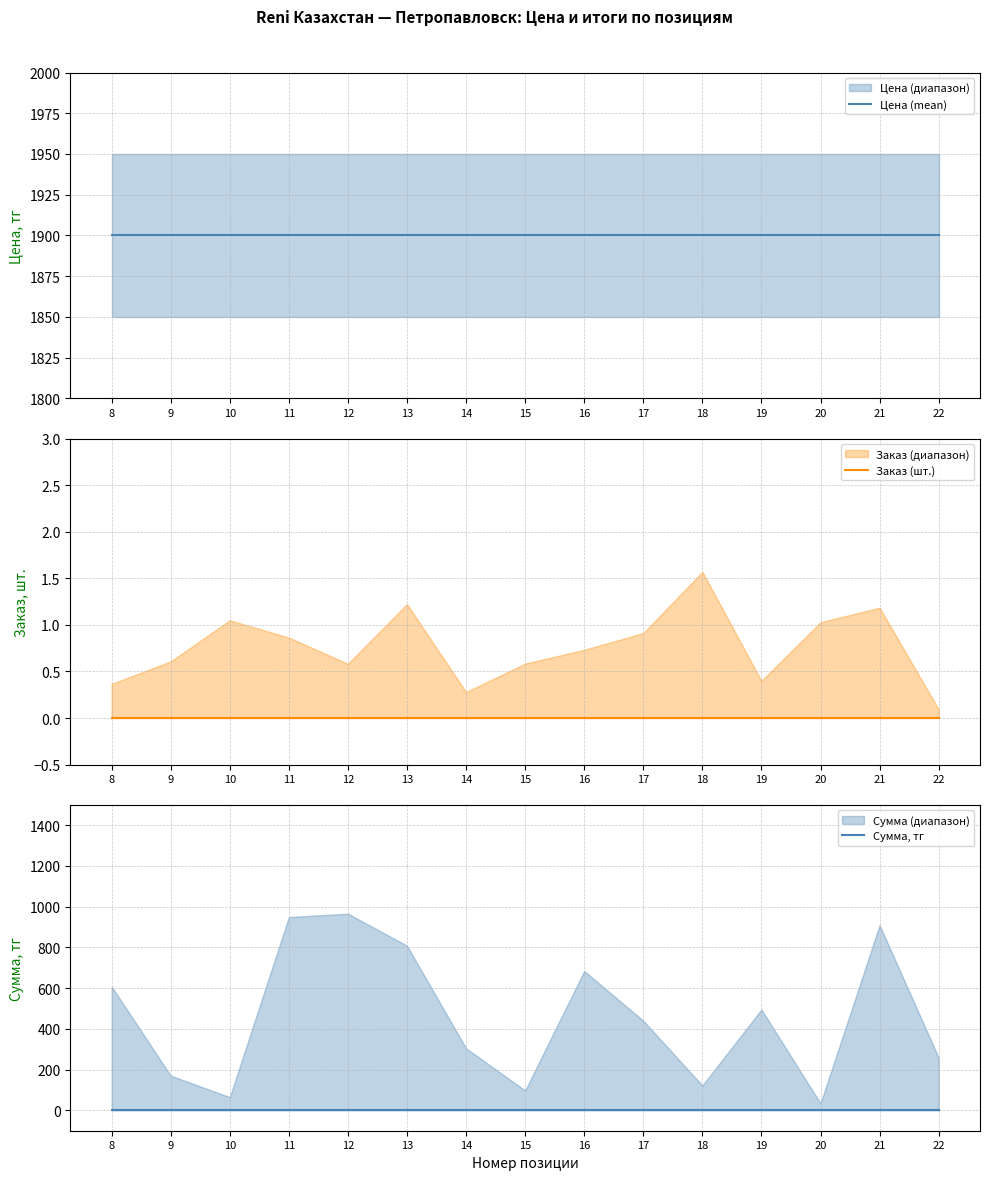

Reading left to right, what are all the values shown in this chart?

Цена (mean): 1900	1900	1900	1900	1900	1900	1900	1900	1900	1900	1900	1900	1900	1900	1900
Заказ (шт.): 0	0	0	0	0	0	0	0	0	0	0	0	0	0	0
Сумма, тг: 0	0	0	0	0	0	0	0	0	0	0	0	0	0	0